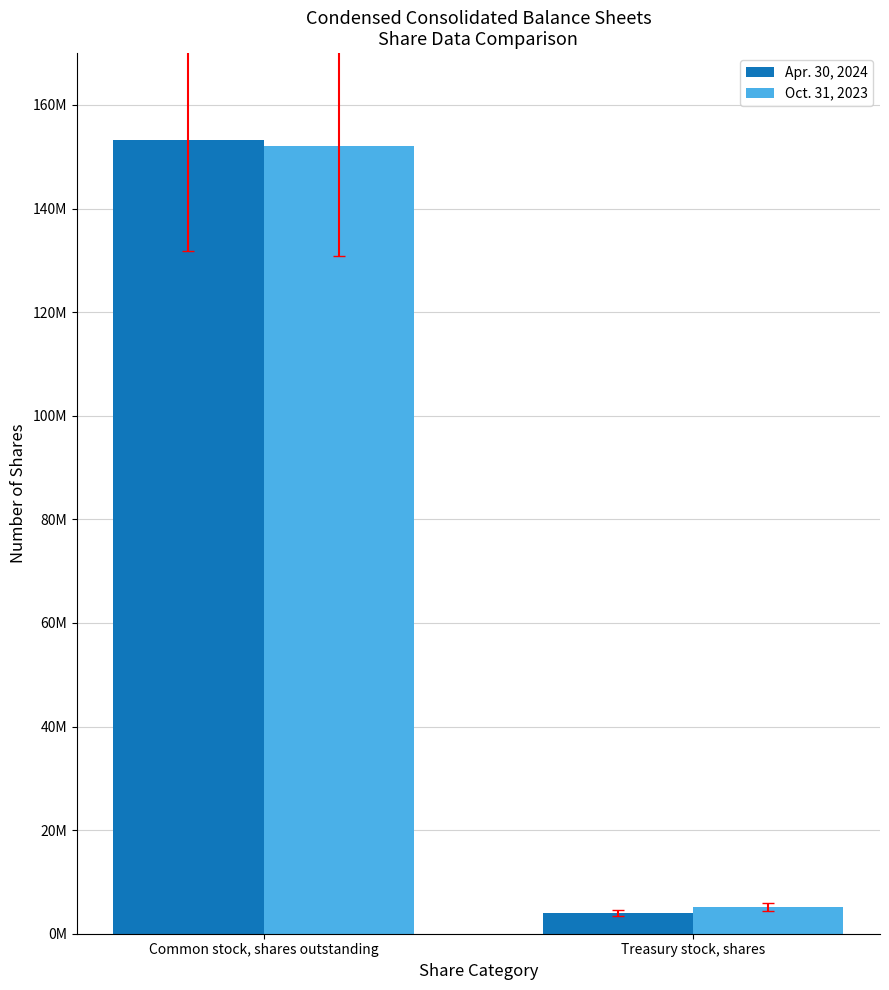

What is the difference between the maximum and minimum values in the Oct. 31, 2023 series?

146846000